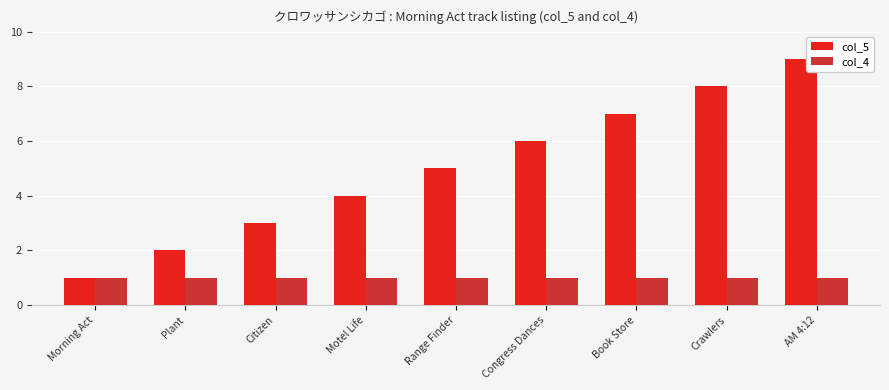

What are all the series names shown in the legend?

col_5, col_4